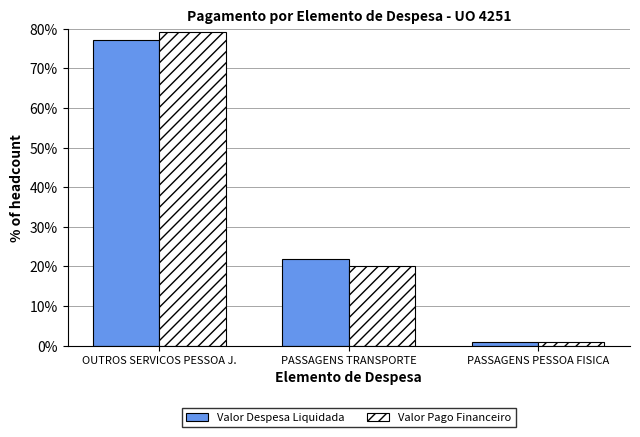

Which series has the widest spread of values?

Valor Pago Financeiro